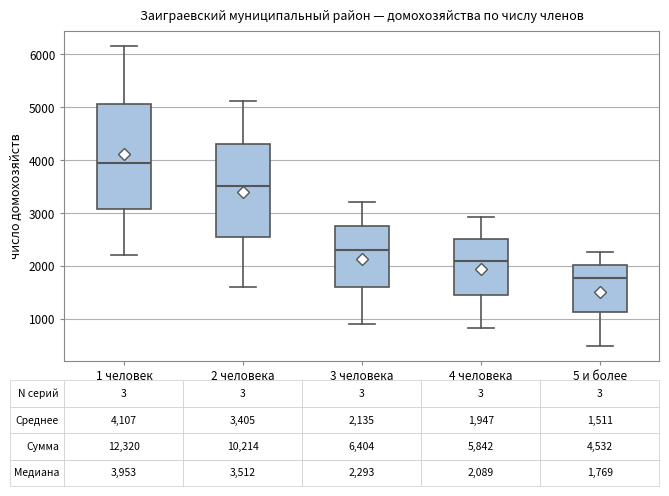

Which box is the tallest, from its lower edge to its upper edge?

1 человек